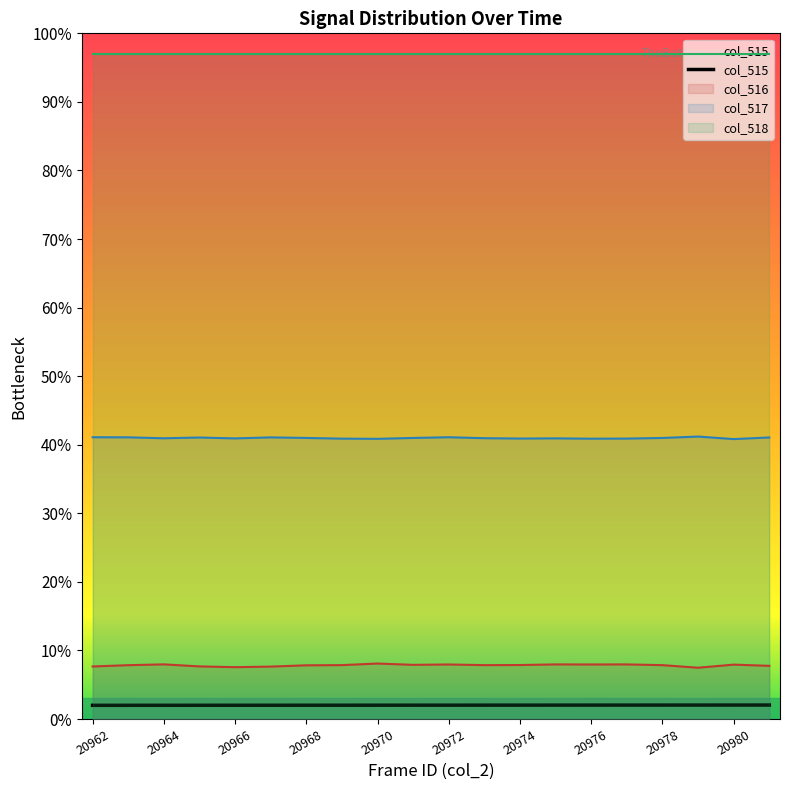

Which has a higher value, 20964 or 20978?

20978